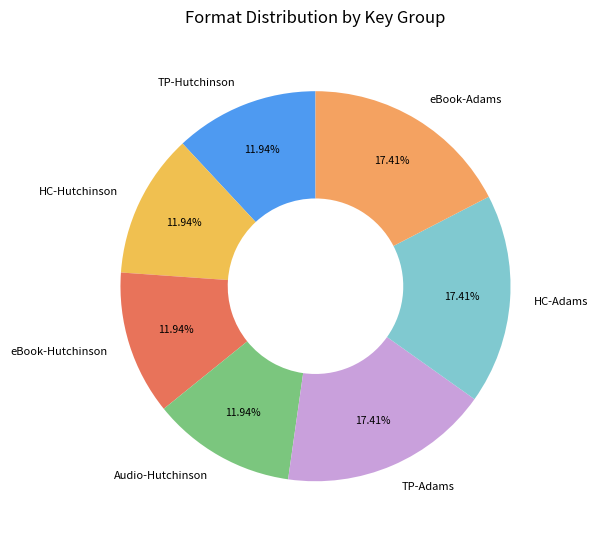

To the nearest percent, what is the difference between the largest and smallest slice percentages?

5%